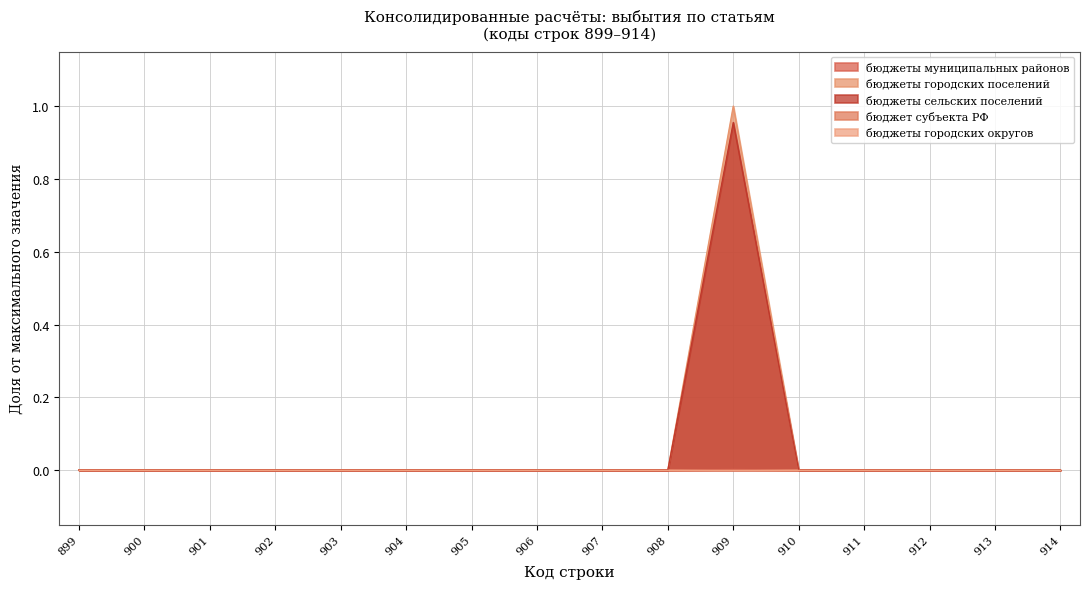

Does the chart display data point markers on the line(s)?

No